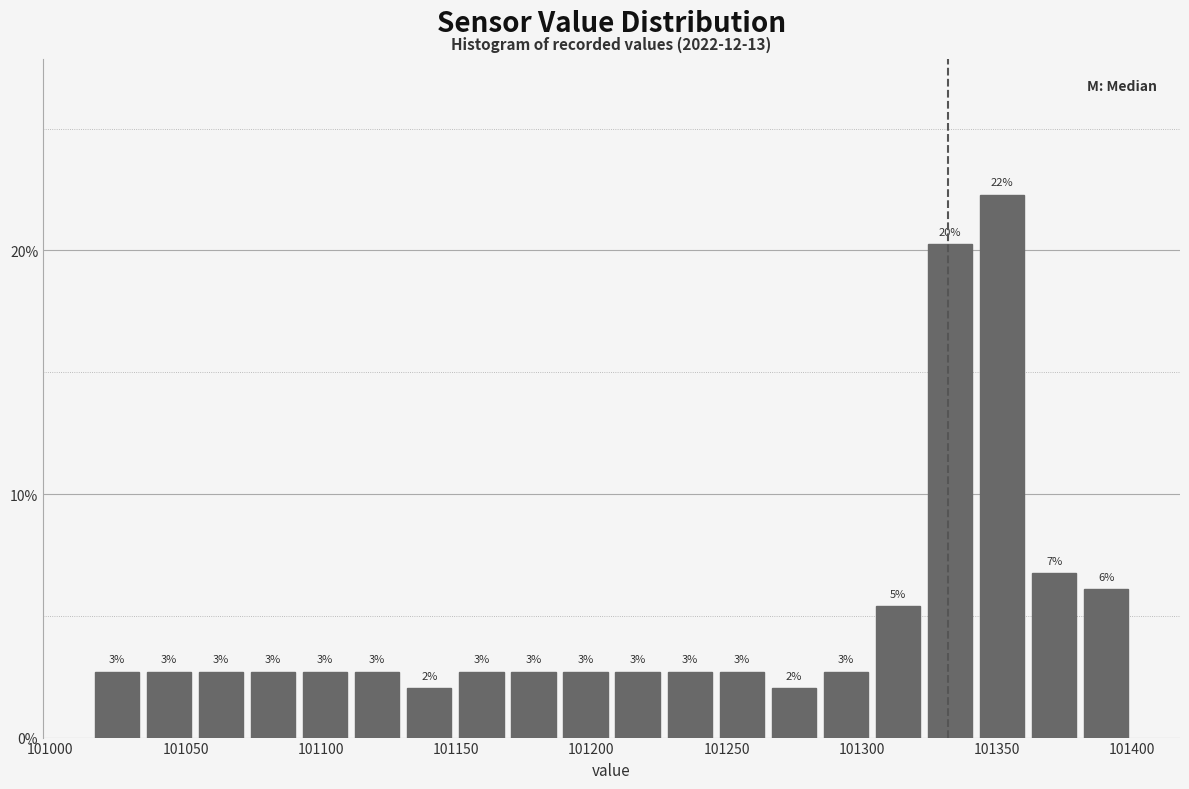

Read against the x-axis, roughly where is the centre of the tallest bar?

101350